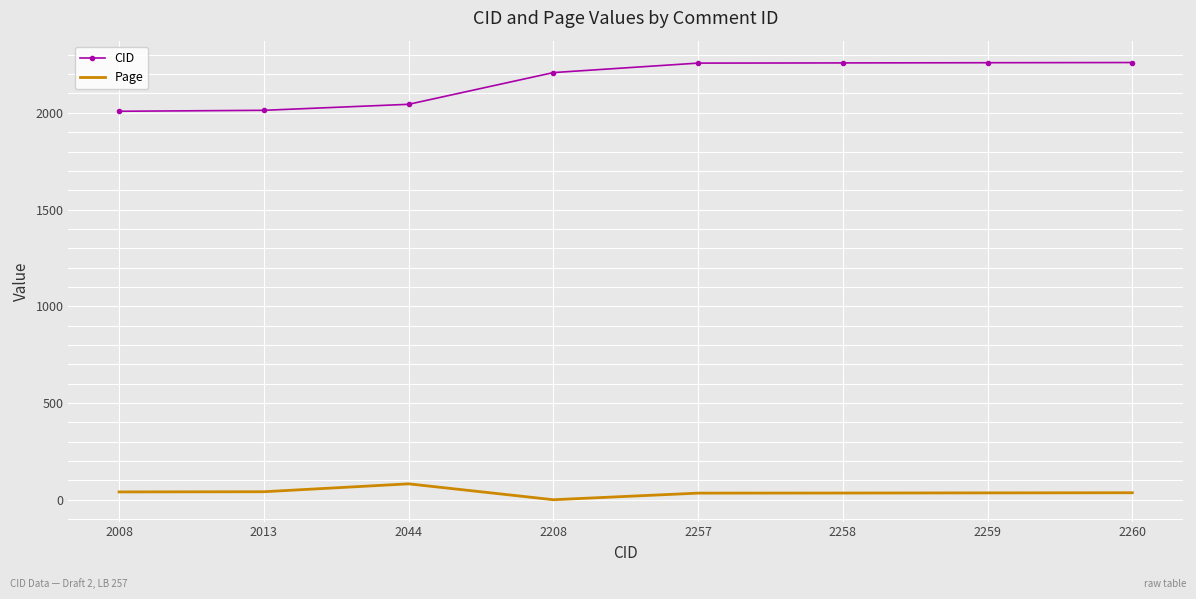

Which series has the largest range (max minus min)?

CID